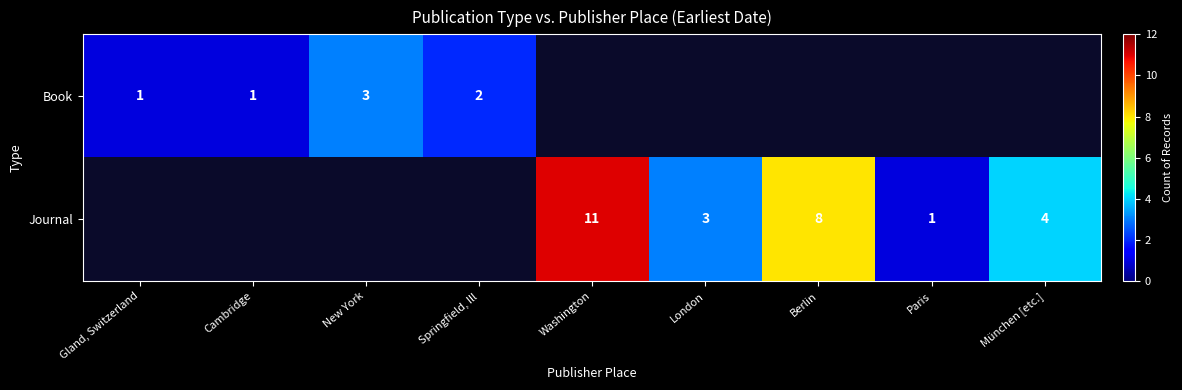

Count the number of categories in the chart.

9